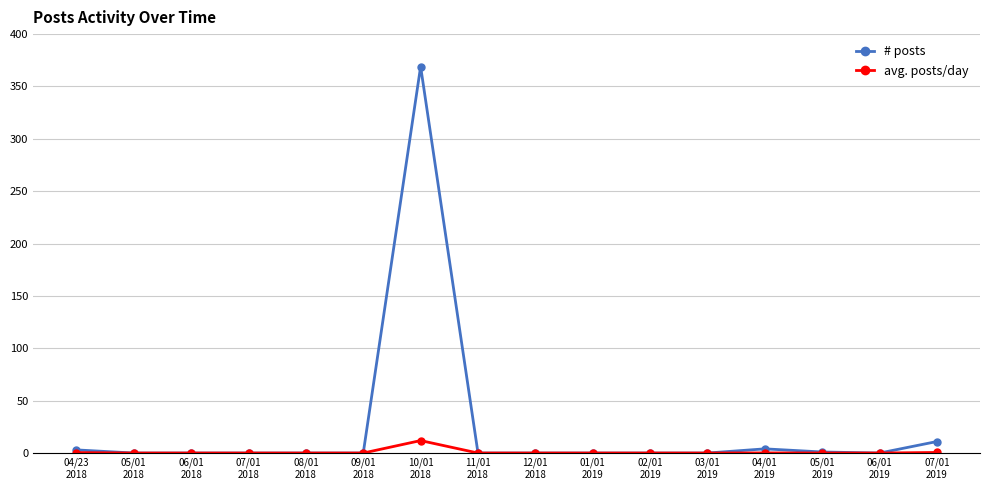

What is the label of the 16th point from the right?

04/23
2018